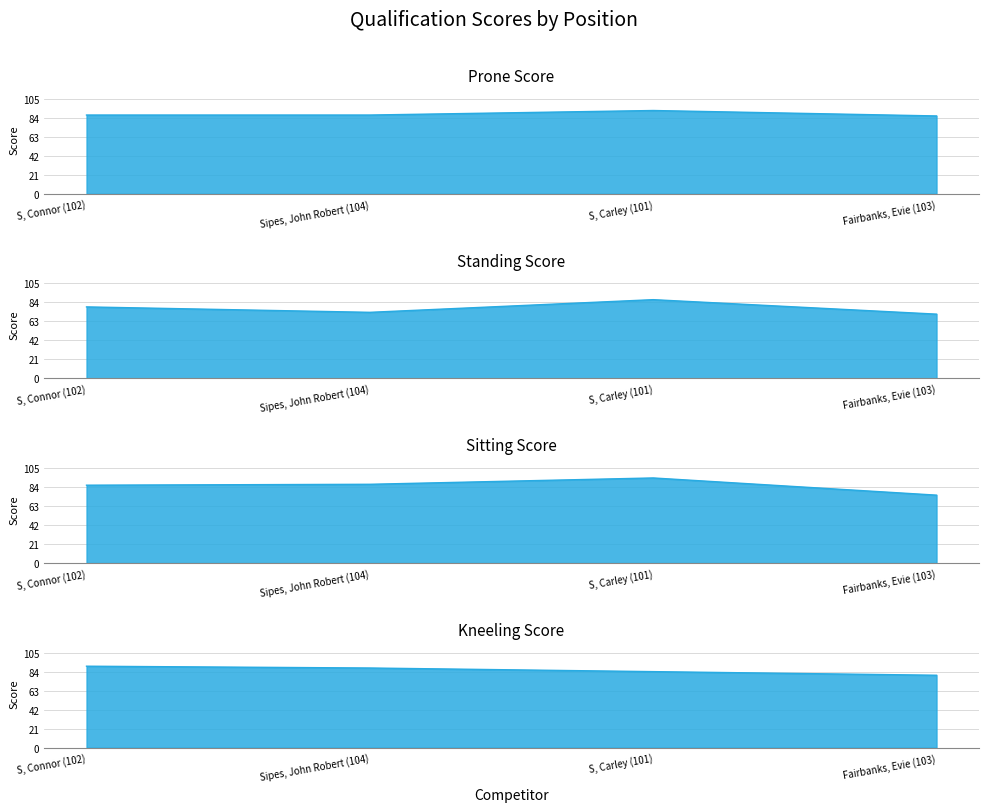

Does the chart have visible grid lines?

Yes